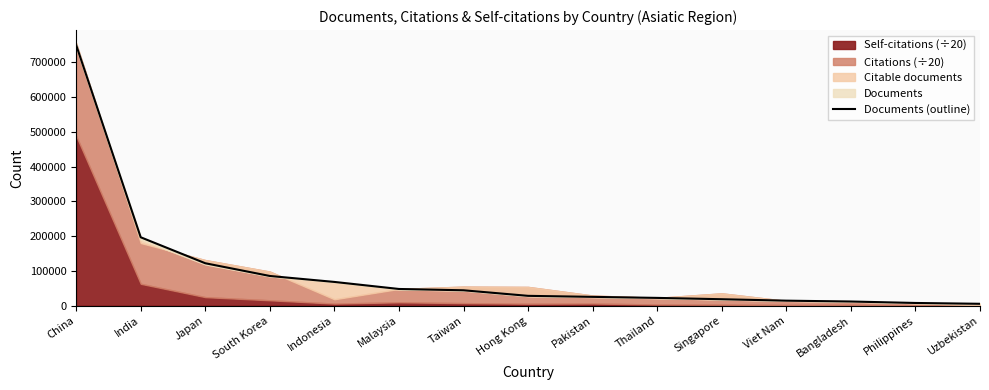

What is the difference between the maximum and minimum values?

744635